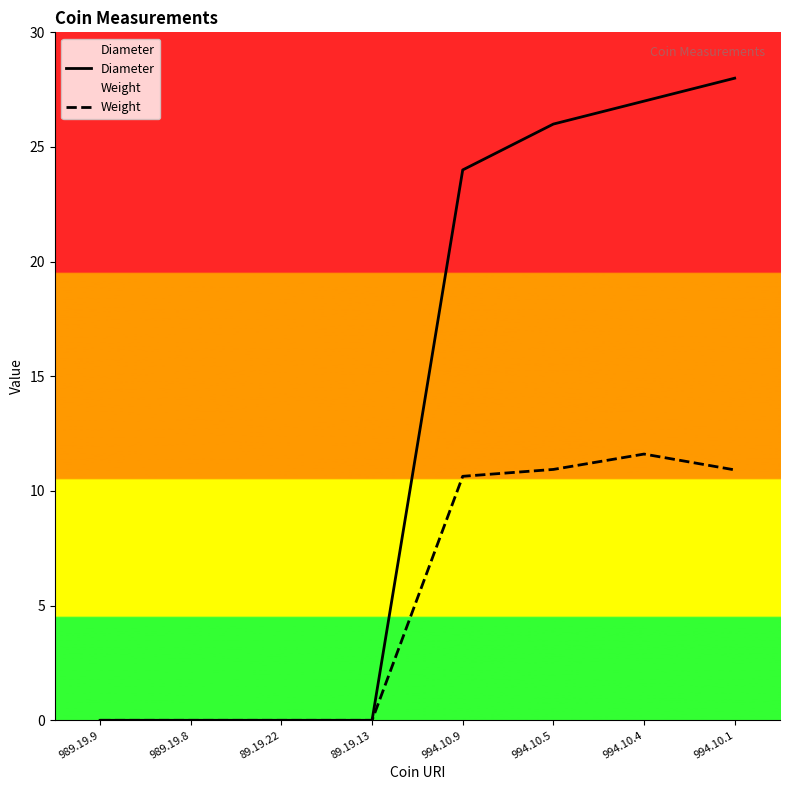

What is the difference between the highest and lowest values at 994.10.4?

15.4